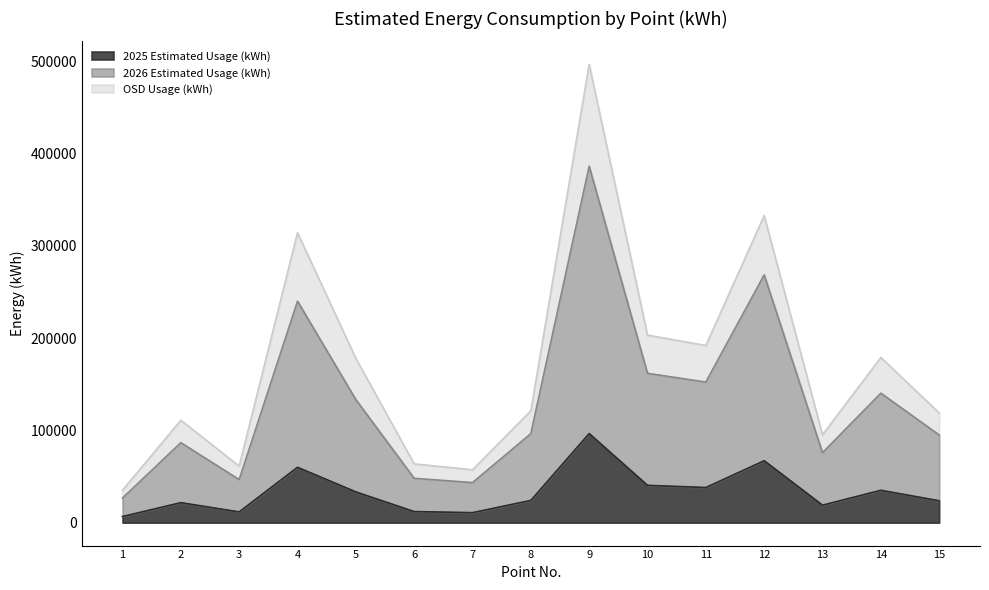

What are all the series names shown in the legend?

2025 Estimated Usage (kWh), 2026 Estimated Usage (kWh), OSD Usage (kWh)